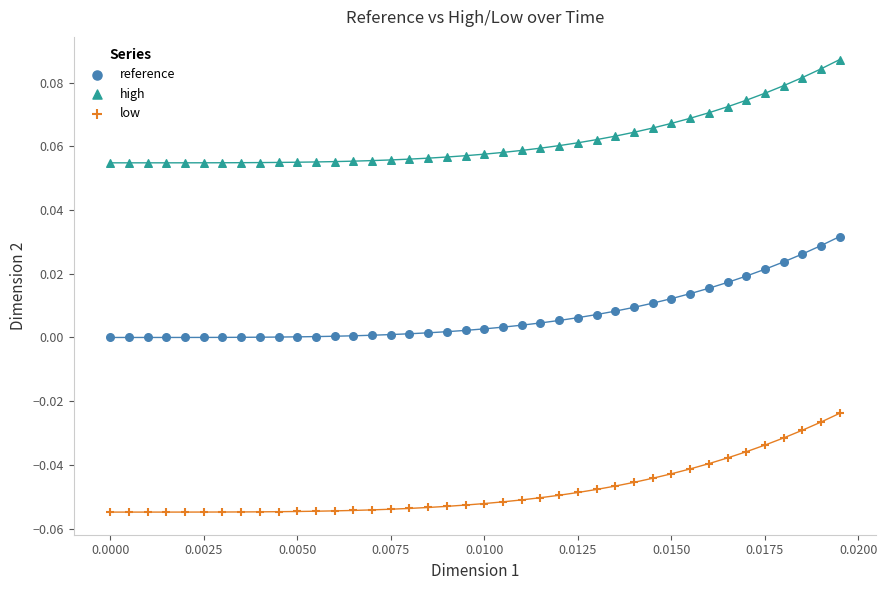

What are all the series names shown in the legend?

reference, high, low